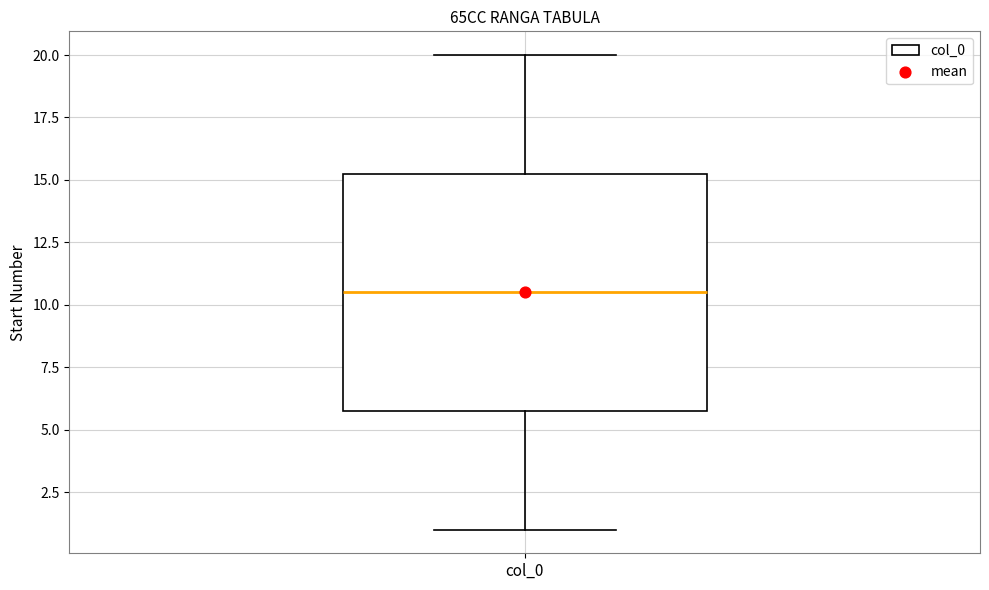

Where is the upper edge of the box for col_0 on the y-axis? The values are not printed on the chart, so give them approximately, as read against the axis.

15.5